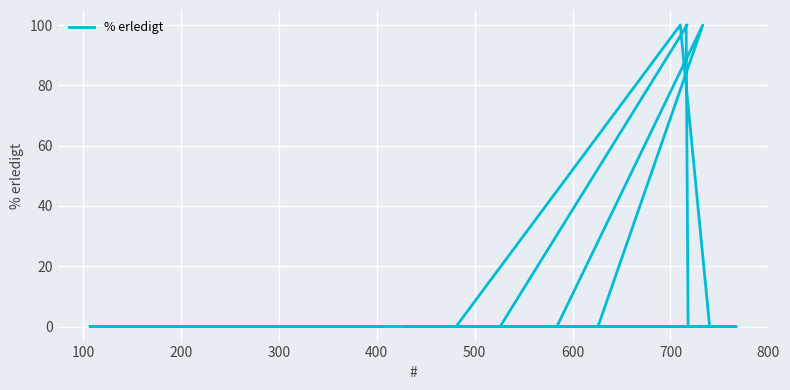

How many data points are above 0?

4